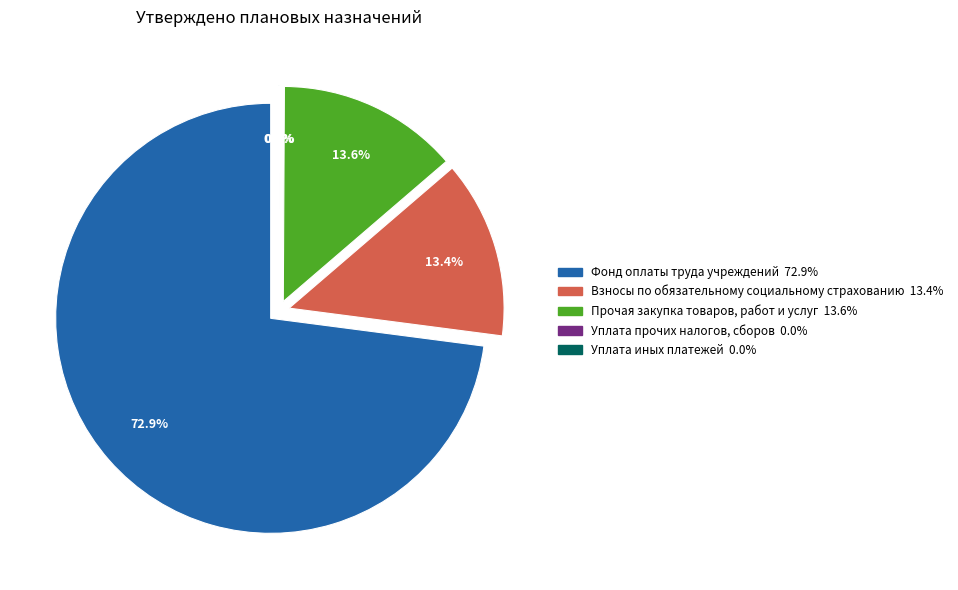

Count the number of slices in the pie.

5